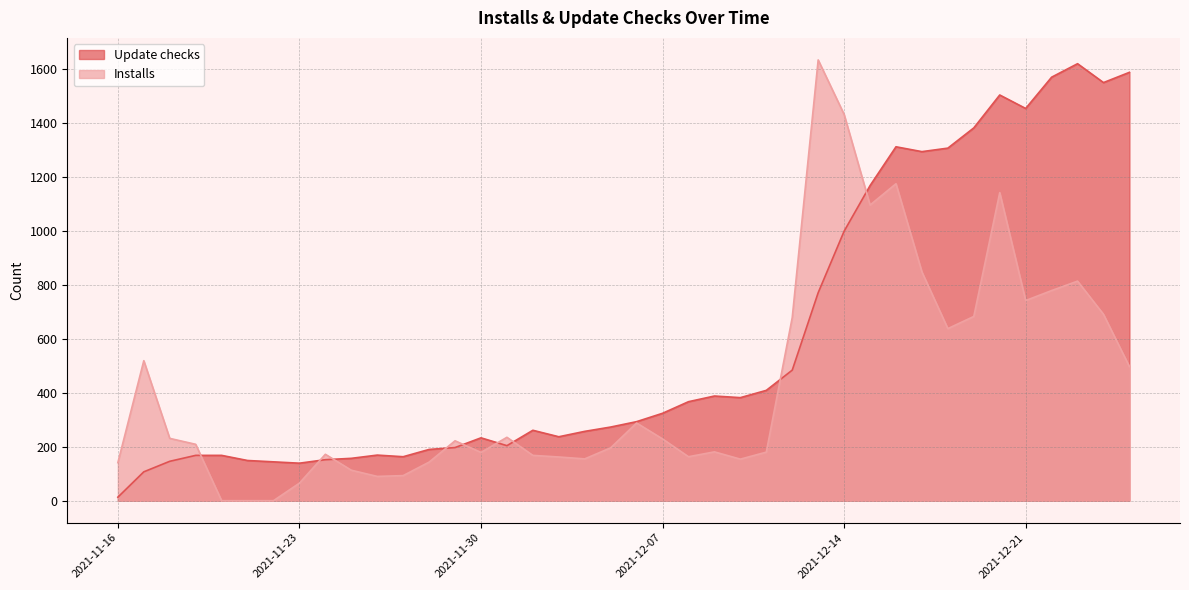

Which category has the lowest value in the Installs series?

2021-11-20